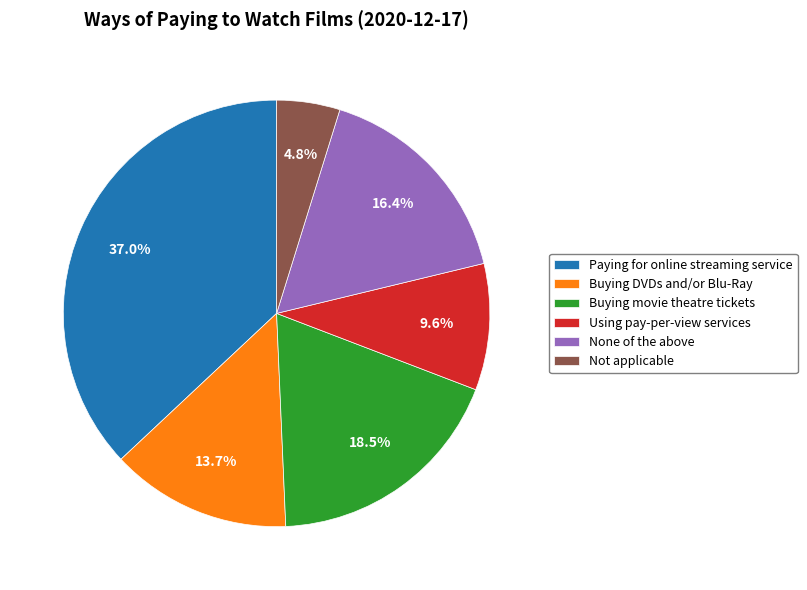

Does Buying DVDs and/or Blu-Ray represent more than half of the total?

No